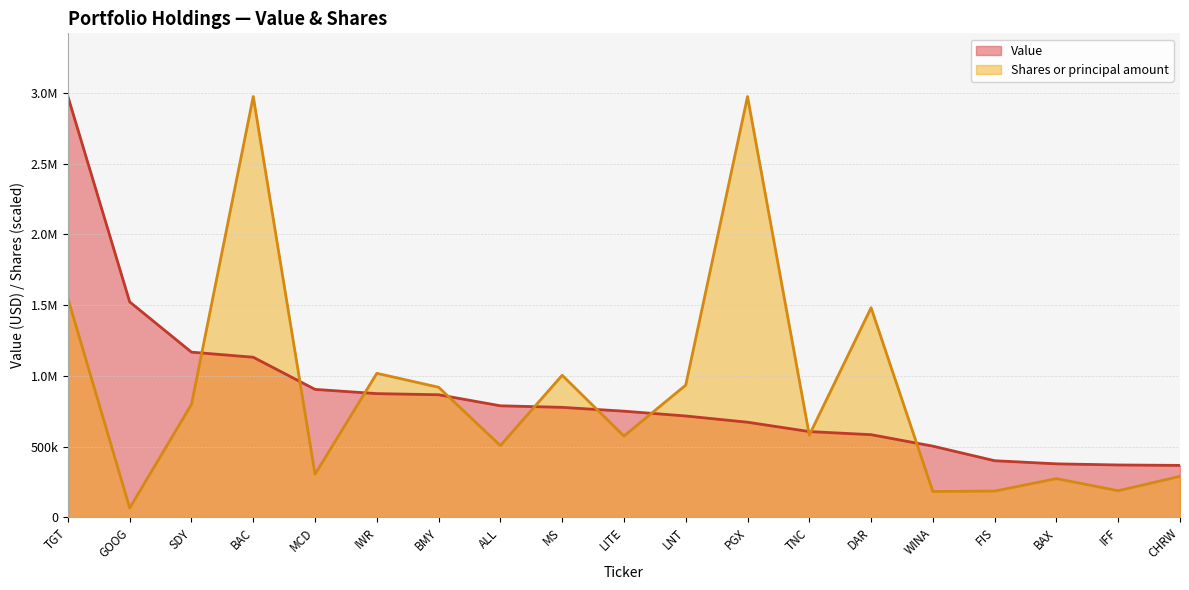

How many data points in Value are less than 751000?

9